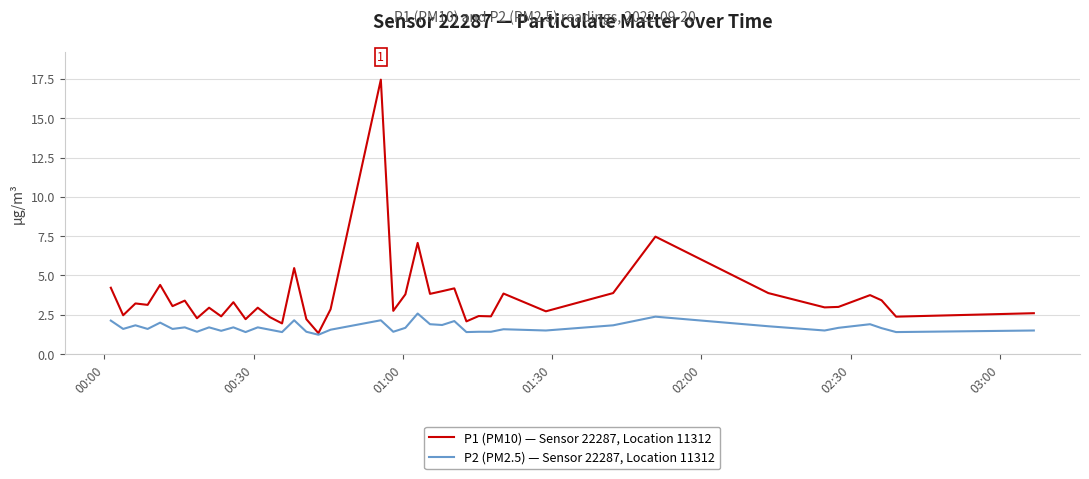

List the series in order of their overall mean, lowest first.

P2 (PM2.5) — Sensor 22287, Location 11312, P1 (PM10) — Sensor 22287, Location 11312